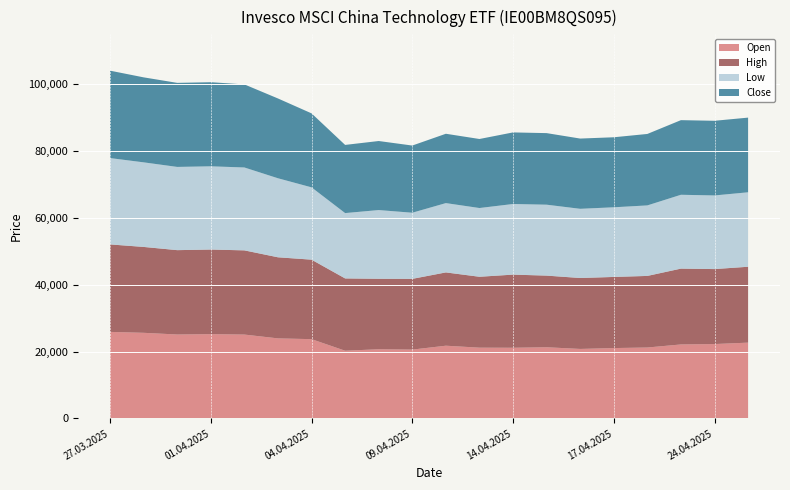

Reading left to right, list all the values displayed in this chart.

Open: 25926	25651	25146	25252	25126	23984	23754	20290	20732	20626	21793	21202	21177	21330	20825	21085	21252	22168	22286	22712
High: 26186	25708	25249	25326	25204	24272	23793	21640	21091	21171	21937	21224	21893	21443	21229	21290	21428	22698	22442	22712
Low: 25848	25321	24915	24914	24814	23658	21646	19561	20573	19799	20750	20579	21141	21231	20716	20850	21109	22106	22043	22292
Close: 26164	25440	25161	25177	24867	23887	22149	20406	20668	20111	20755	20665	21428	21424	21029	20961	21390	22339	22349	22352